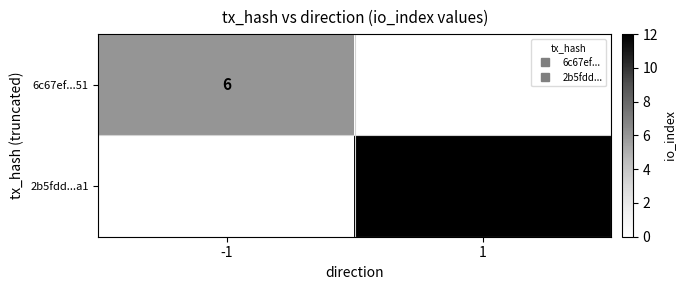

At how many categories does at least one series exceed 8?

1